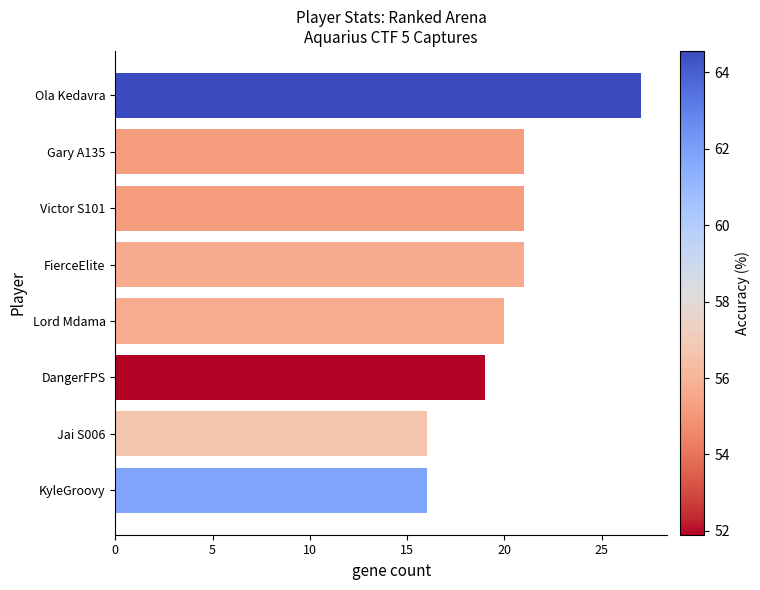

What is the difference between the values at Jai S006 and Lord Mdama?

4